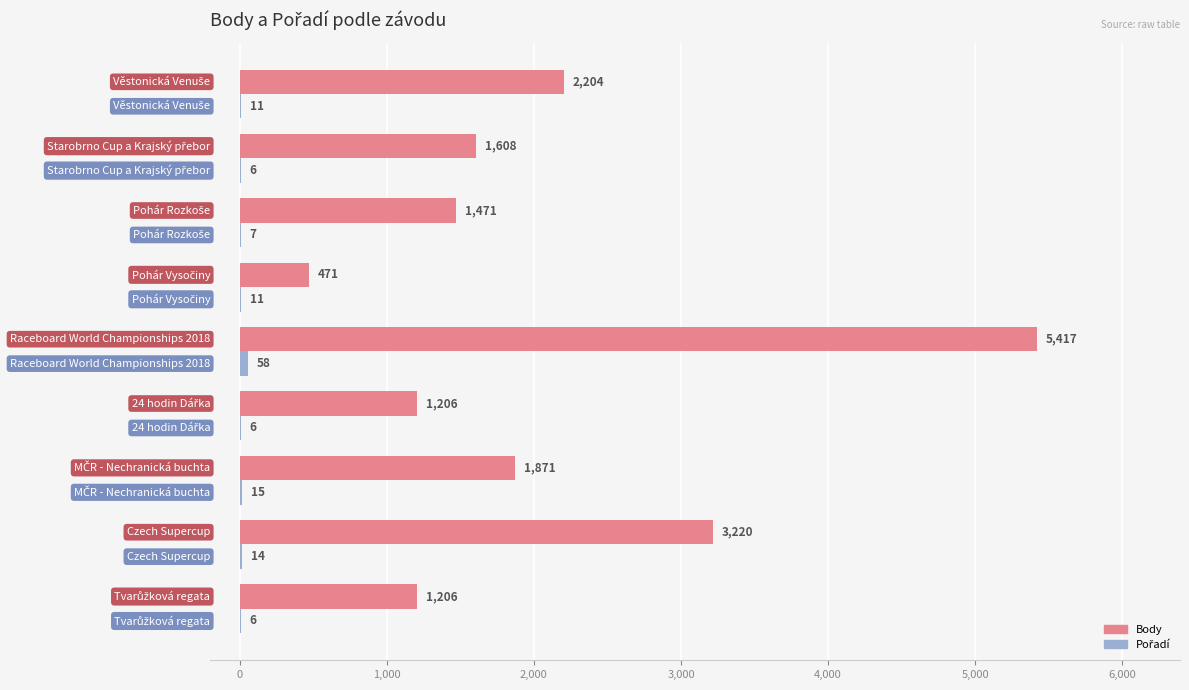

What is the maximum value shown in the chart?

5417